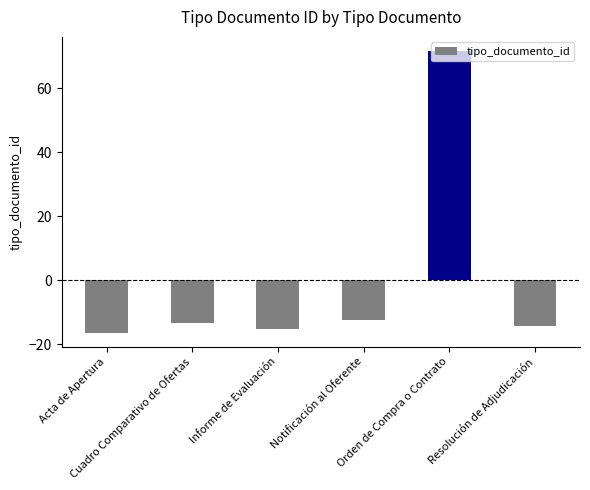

Rank the categories by value from highest to lowest.

Orden de Compra o Contrato, Notificación al Oferente, Cuadro Comparativo de Ofertas, Resolución de Adjudicación, Informe de Evaluación, Acta de Apertura